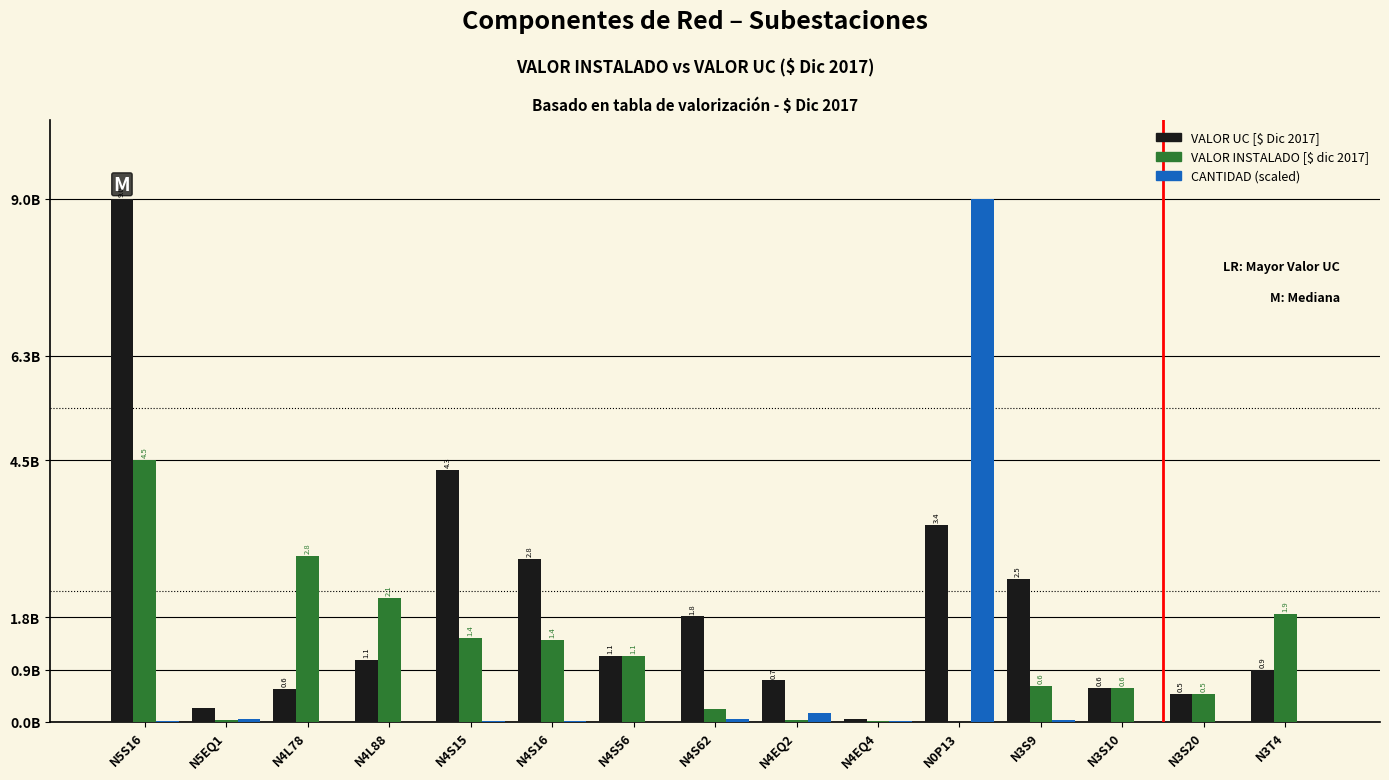

What position from the right is N5S16?

15